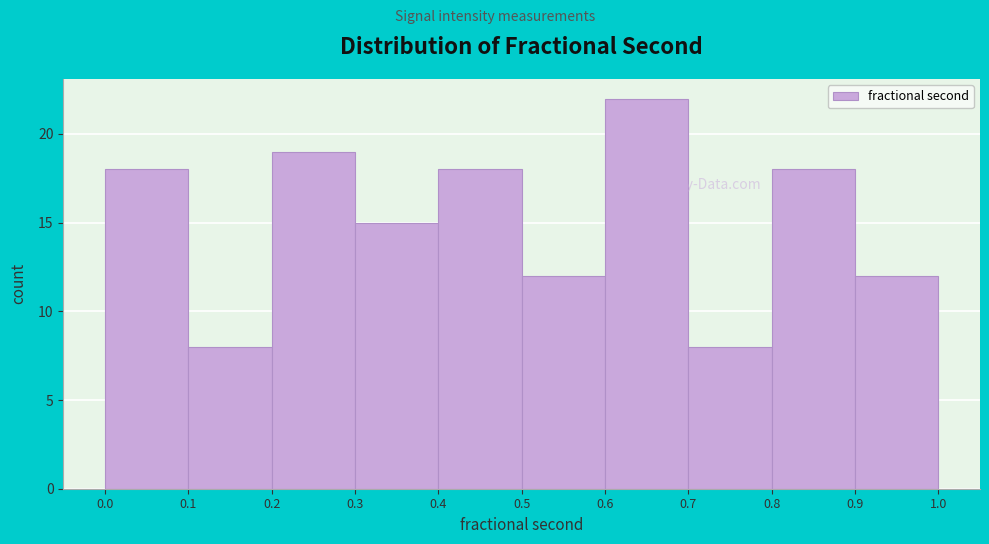

How tall is the bar that spans 0.0 to 0.1 on the x-axis? The values are not printed on the chart, so give them approximately, as read against the axis.

18